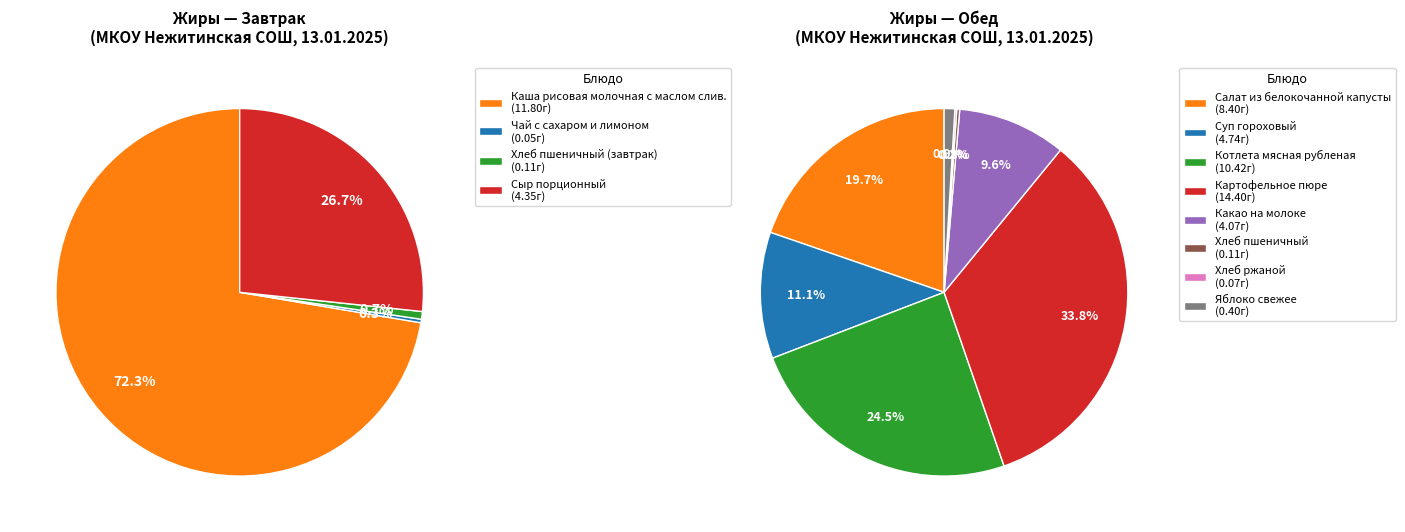

Is there any slice that represents more than half of the pie?

No